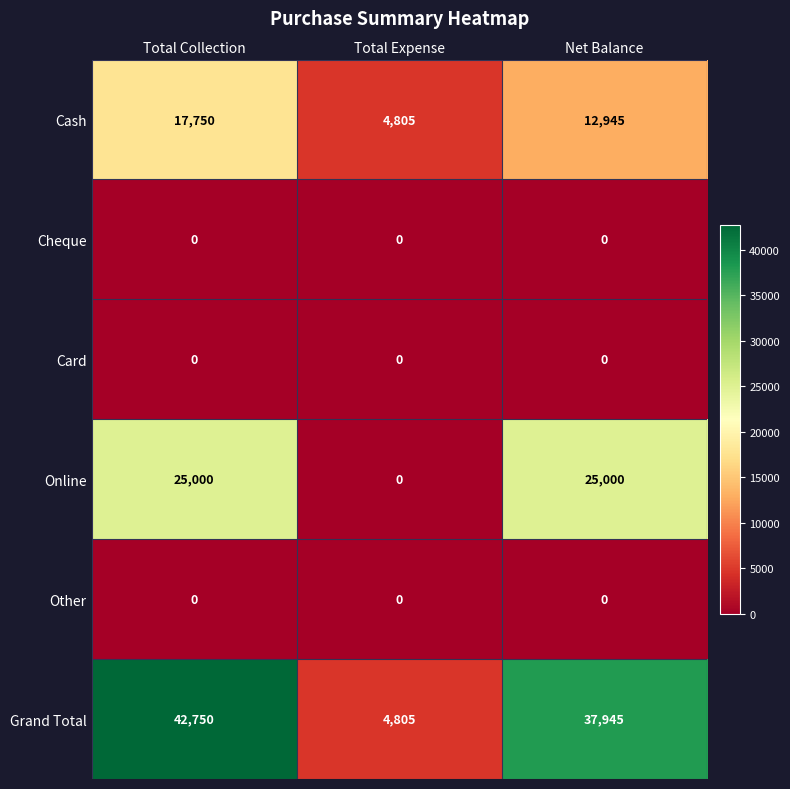

Which series has the widest spread of values?

Grand Total